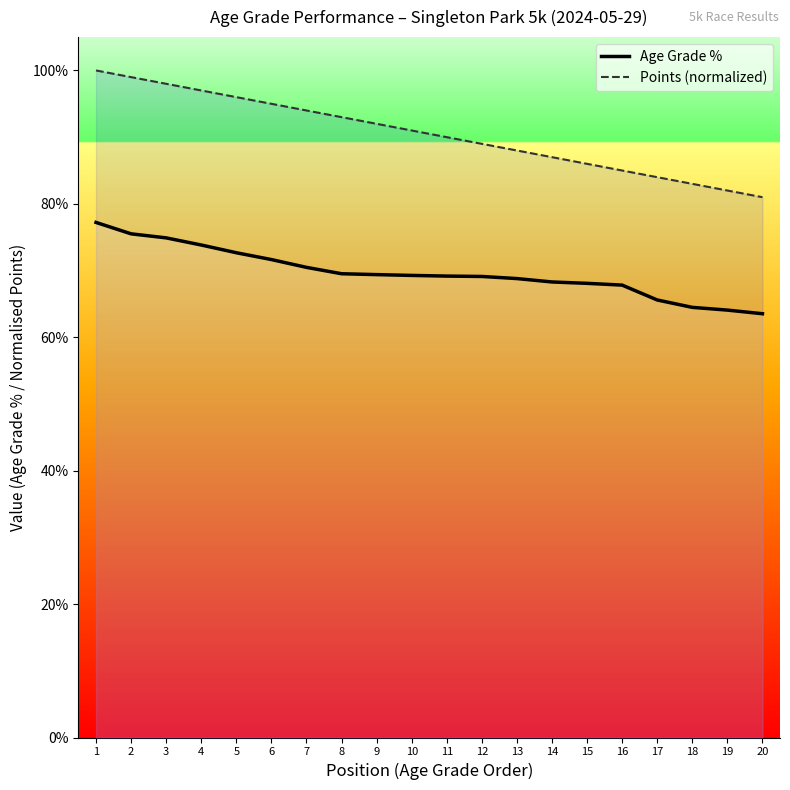

How many lines are shown in the chart?

2